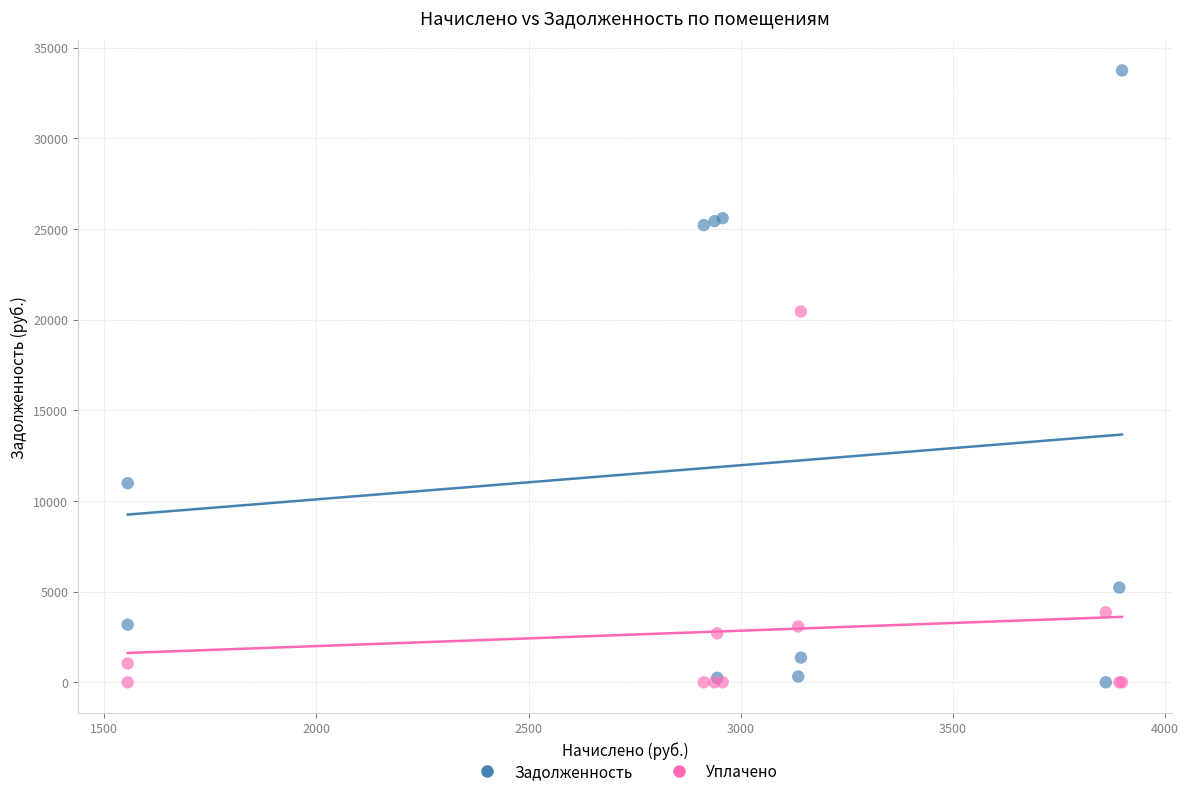

Across all series, what Y value is closest to 16869?

20445.6